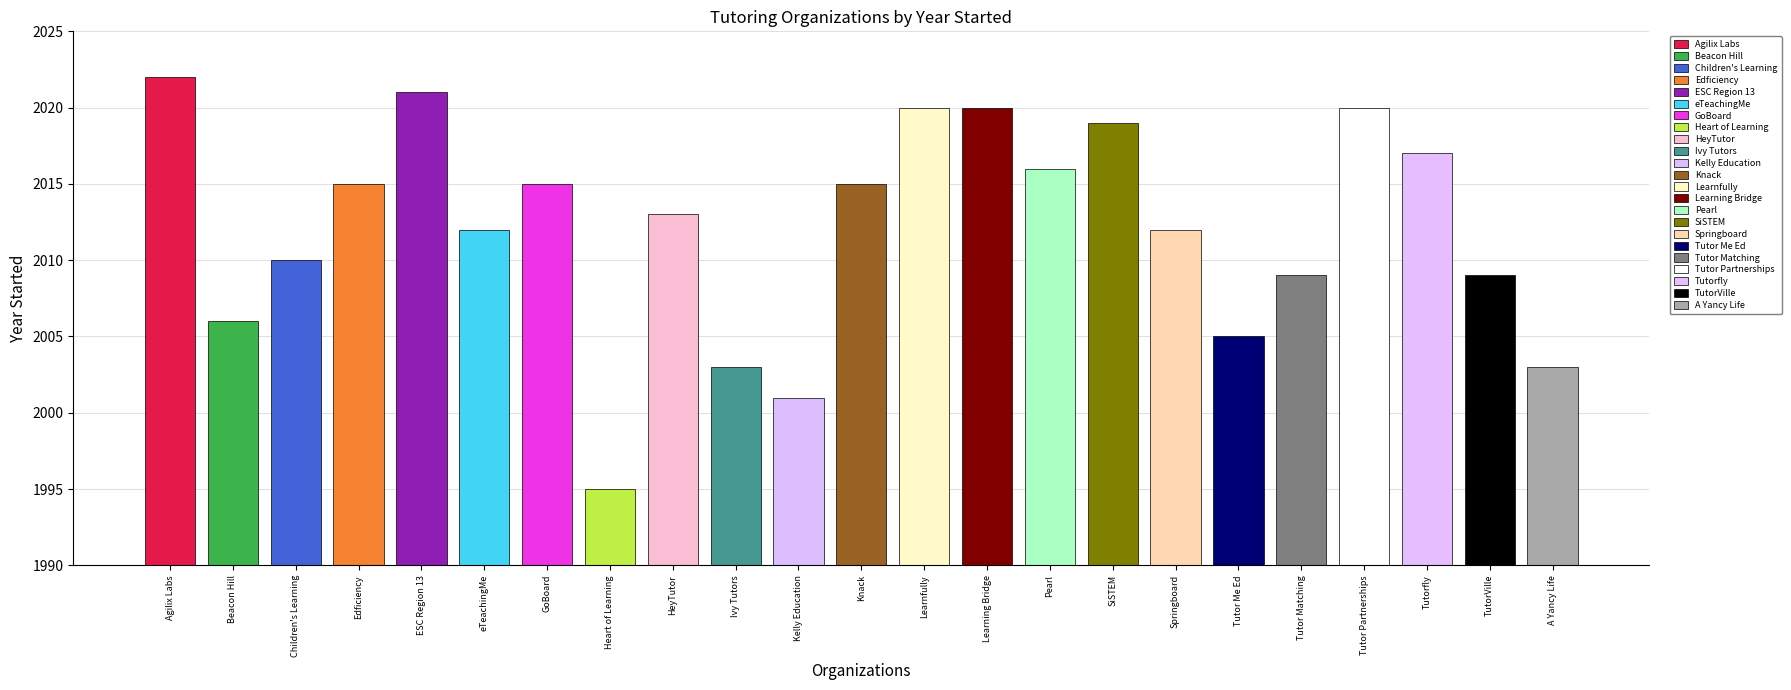

What is the difference between the maximum and second lowest values?

21